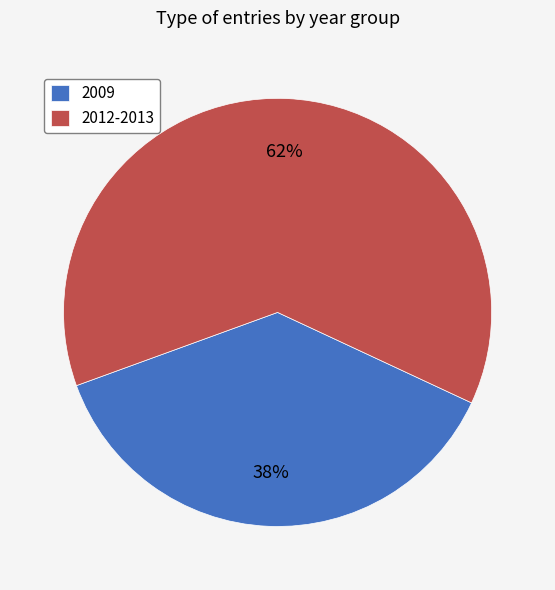

The 2012-2013 slice represents 70% of the pie. True or false?

False